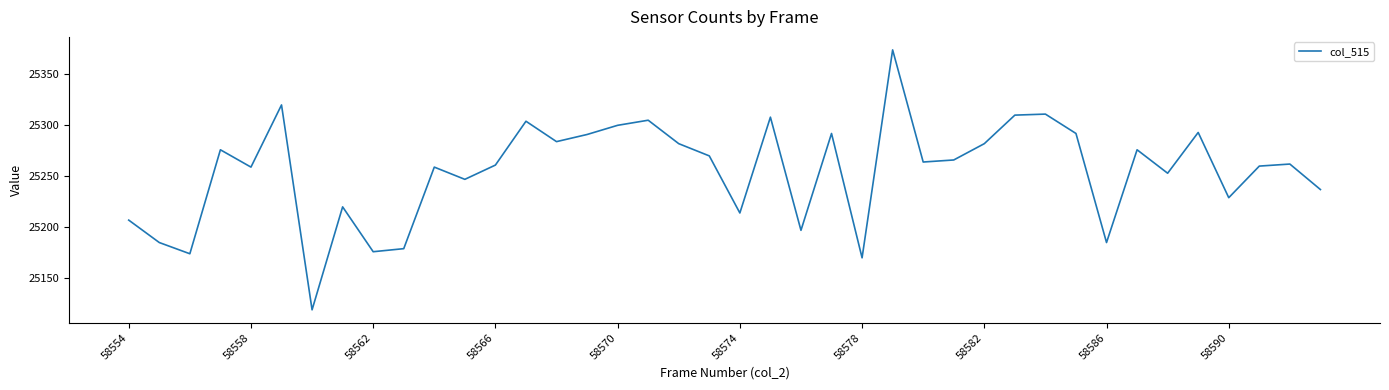

What is the maximum value shown in the chart?

25374